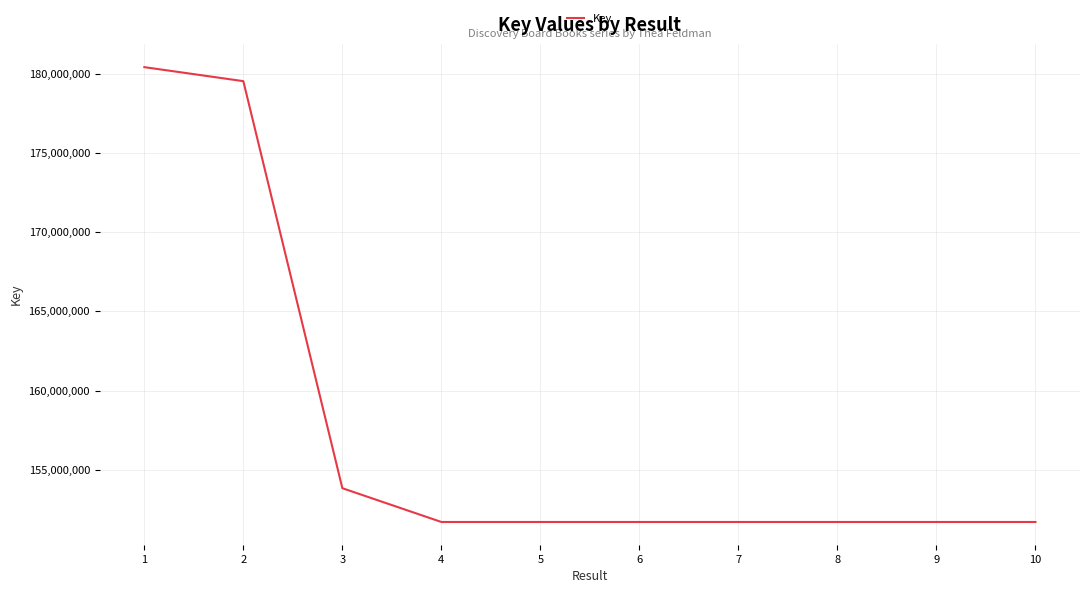

At which label does the data first exceed 151714462?

1